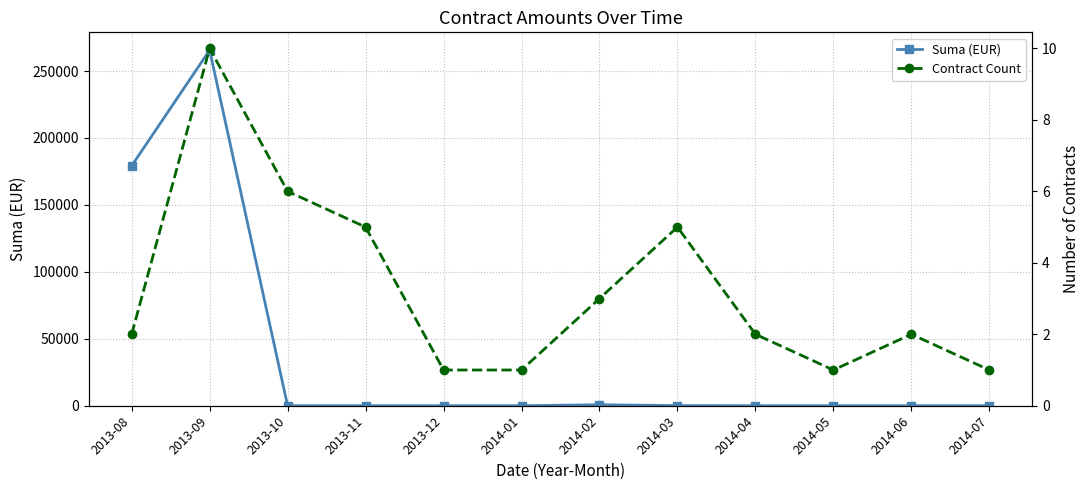

Rank the categories by Contract Count value from lowest to highest.

2013-12, 2014-01, 2014-05, 2014-07, 2013-08, 2014-04, 2014-06, 2014-02, 2013-11, 2014-03, 2013-10, 2013-09